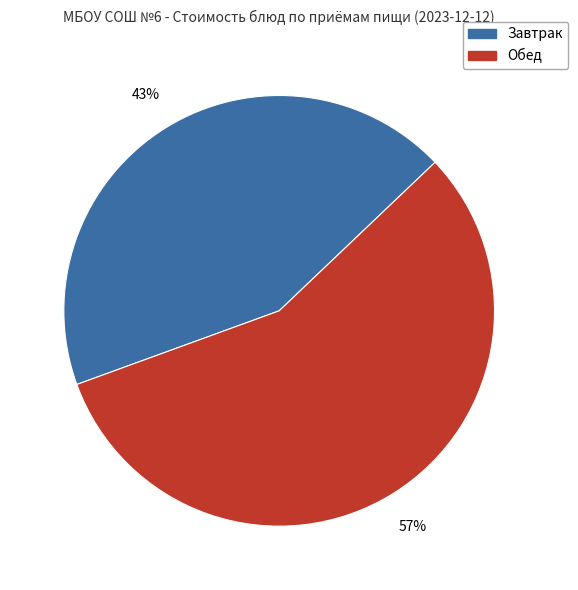

Count the number of slices in the pie.

2